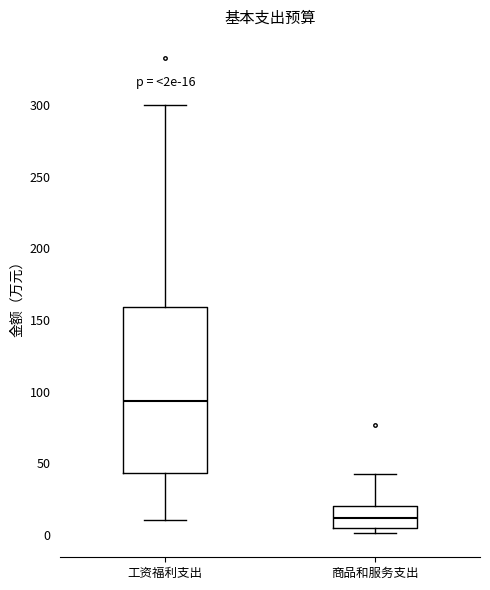

Comparing the boxes themselves (not the whiskers), which one is the tallest?

工资福利支出